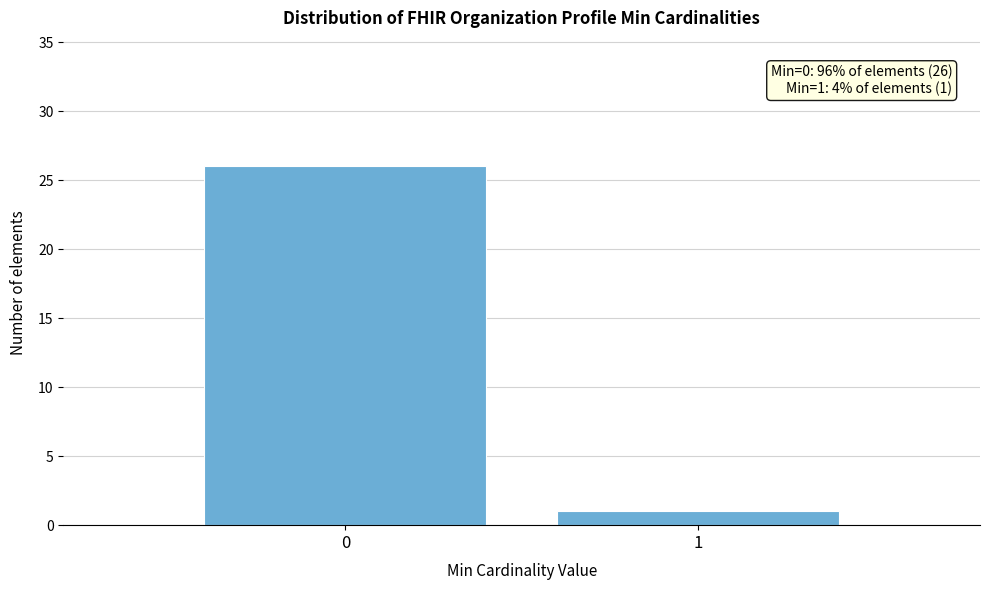

Reading right to left, transcribe all the data shown in this chart.

1	26